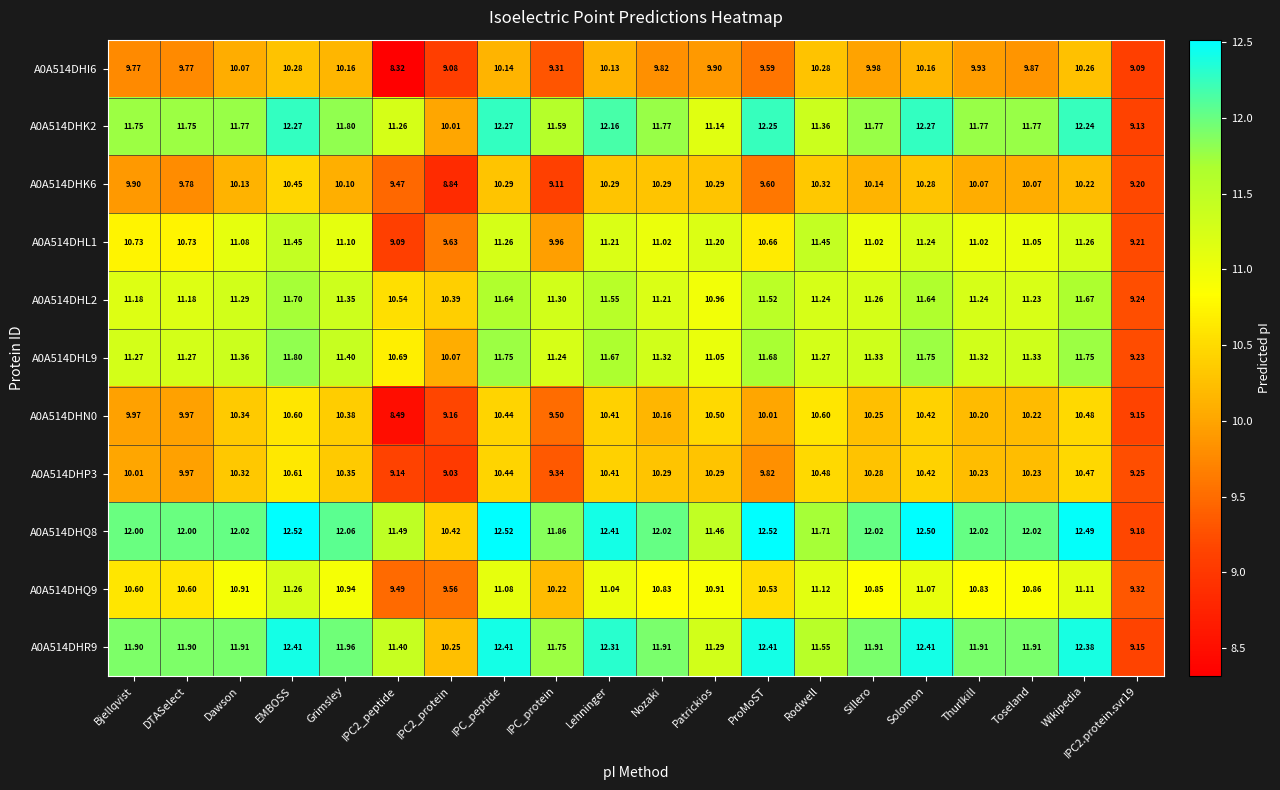

At which category is the sum across all series the highest?

EMBOSS